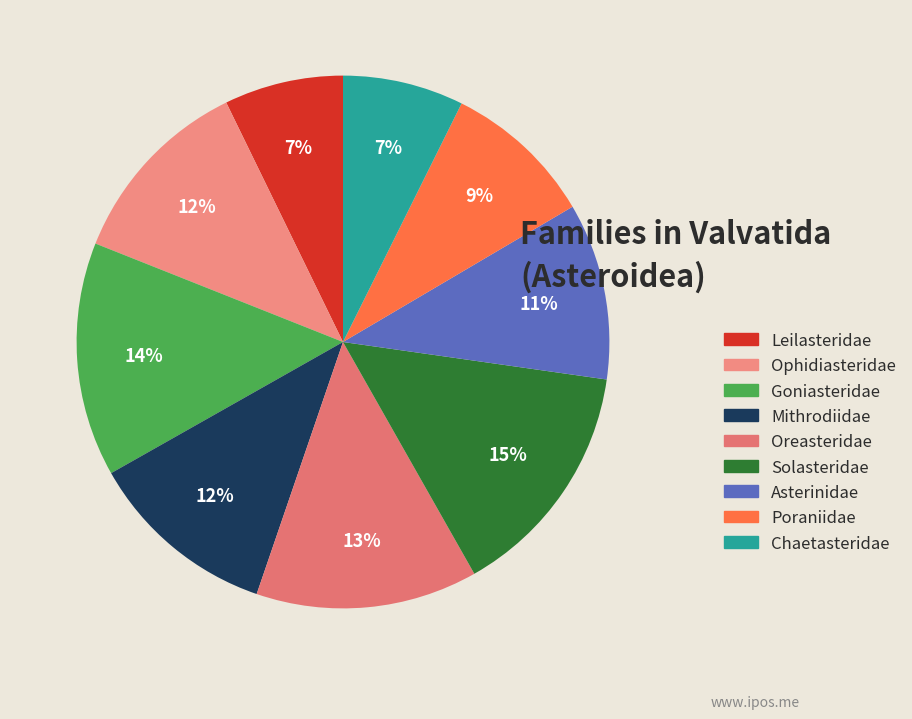

Count the number of slices in the pie.

9